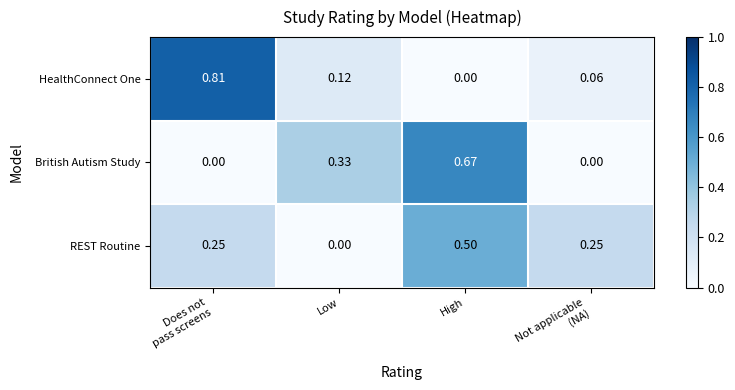

Rank the series by their maximum value, from highest to lowest.

HealthConnect One, British Autism Study, REST Routine